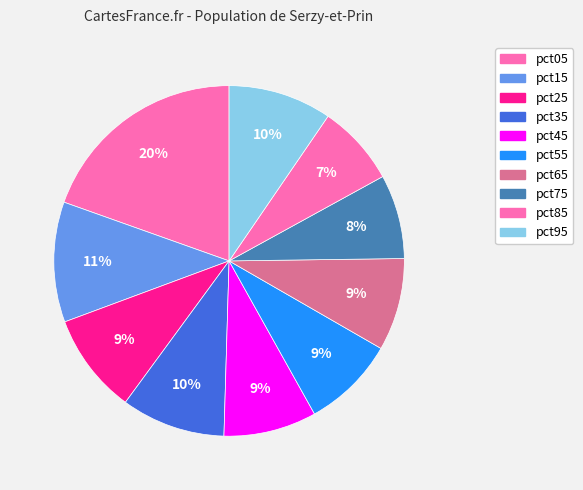

How many segments does this pie chart have?

10